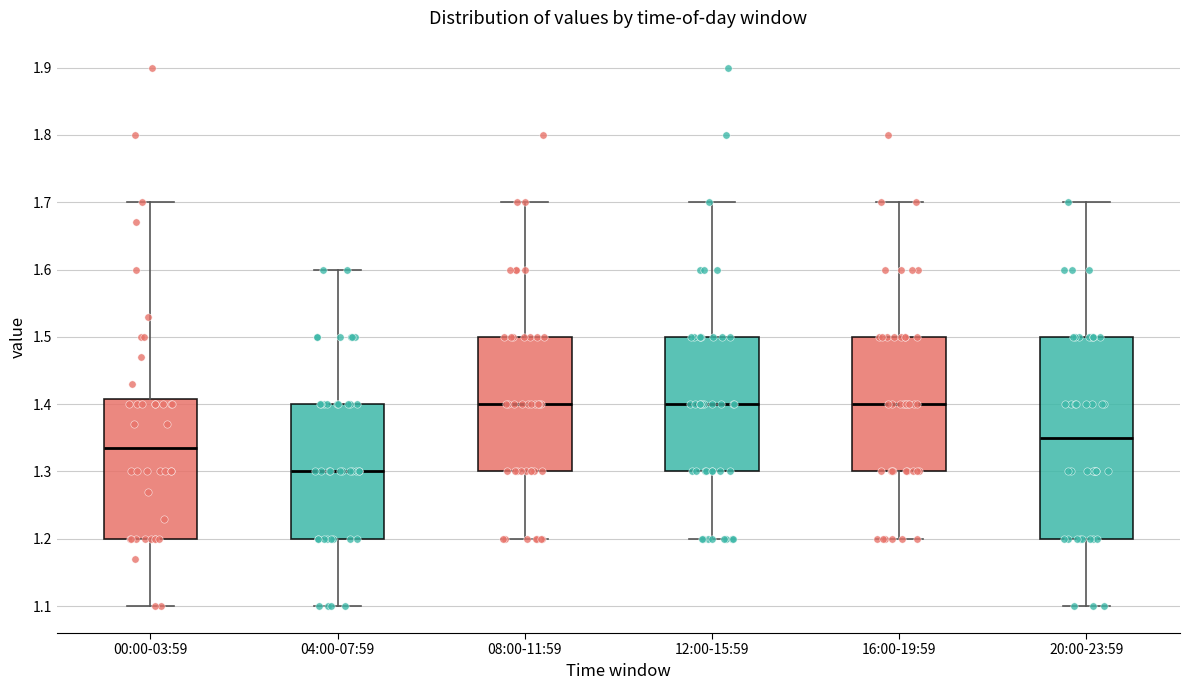

Reading left to right, transcribe this box plot: for each box, give where its median line is, the range the box spans, and where its two whiskers end, as read against the y-axis. The values are not printed on the chart, so give them approximately, as read against the axis.

00:00-03:59: median 1.34, box 1.20 to 1.41, whiskers 1.10 to 1.70
04:00-07:59: median 1.30, box 1.20 to 1.40, whiskers 1.10 to 1.60
08:00-11:59: median 1.40, box 1.30 to 1.50, whiskers 1.20 to 1.70
12:00-15:59: median 1.40, box 1.30 to 1.50, whiskers 1.20 to 1.70
16:00-19:59: median 1.40, box 1.30 to 1.50, whiskers 1.20 to 1.70
20:00-23:59: median 1.35, box 1.20 to 1.50, whiskers 1.10 to 1.70